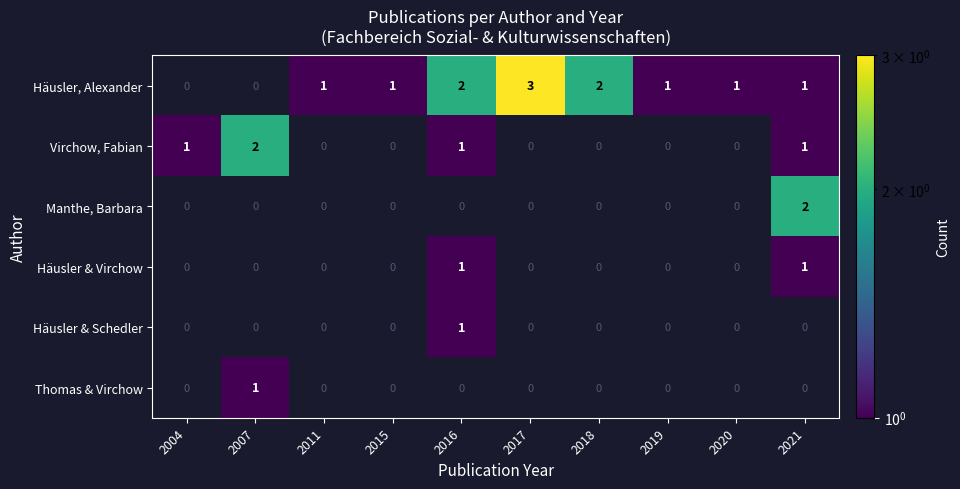

The value of Häusler, Alexander at 2021 is 2. True or false?

False